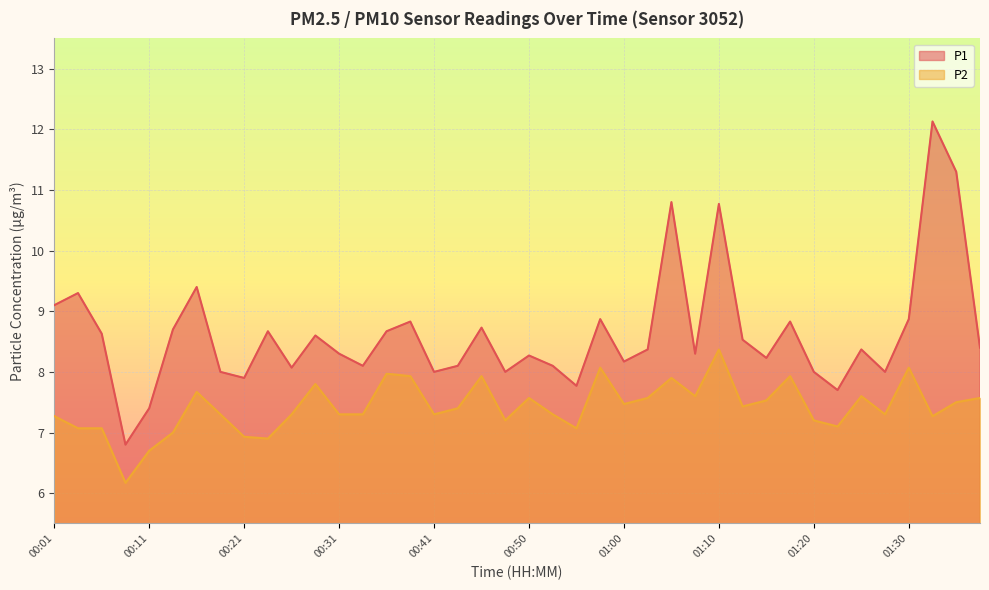

What is the average value of the P1 series?

8.6